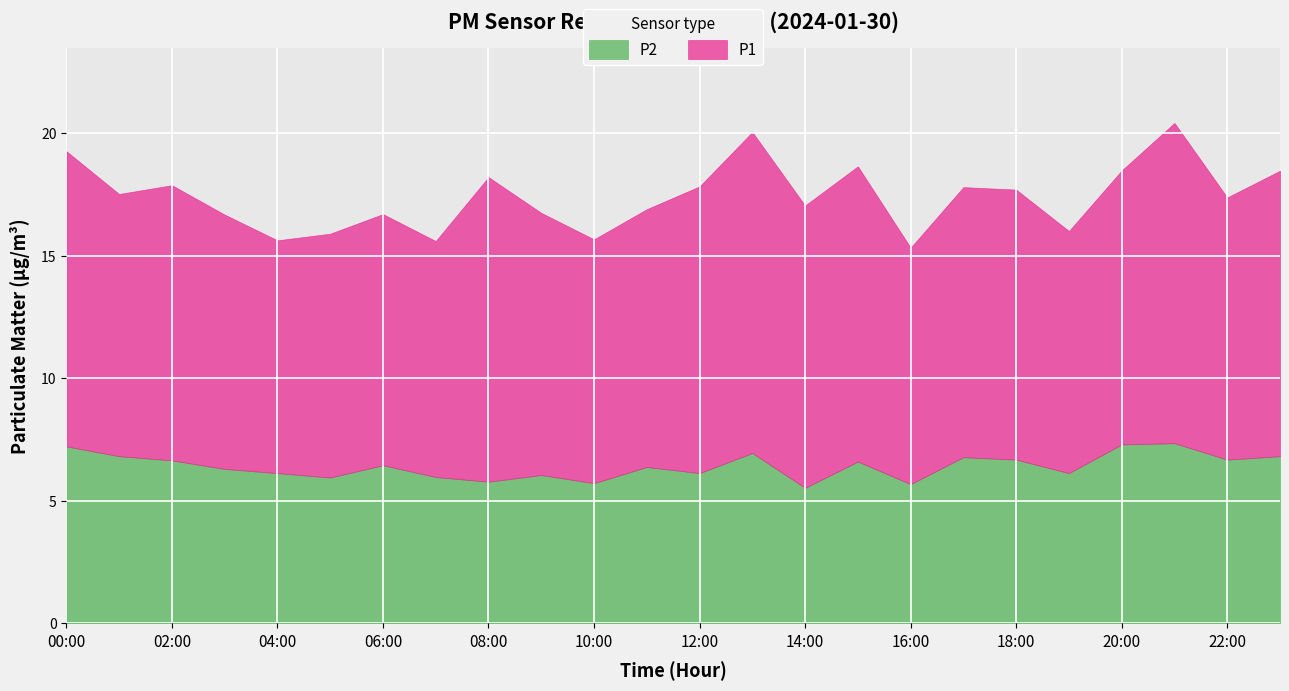

True or false: P1 and P2 cross at least once.

False